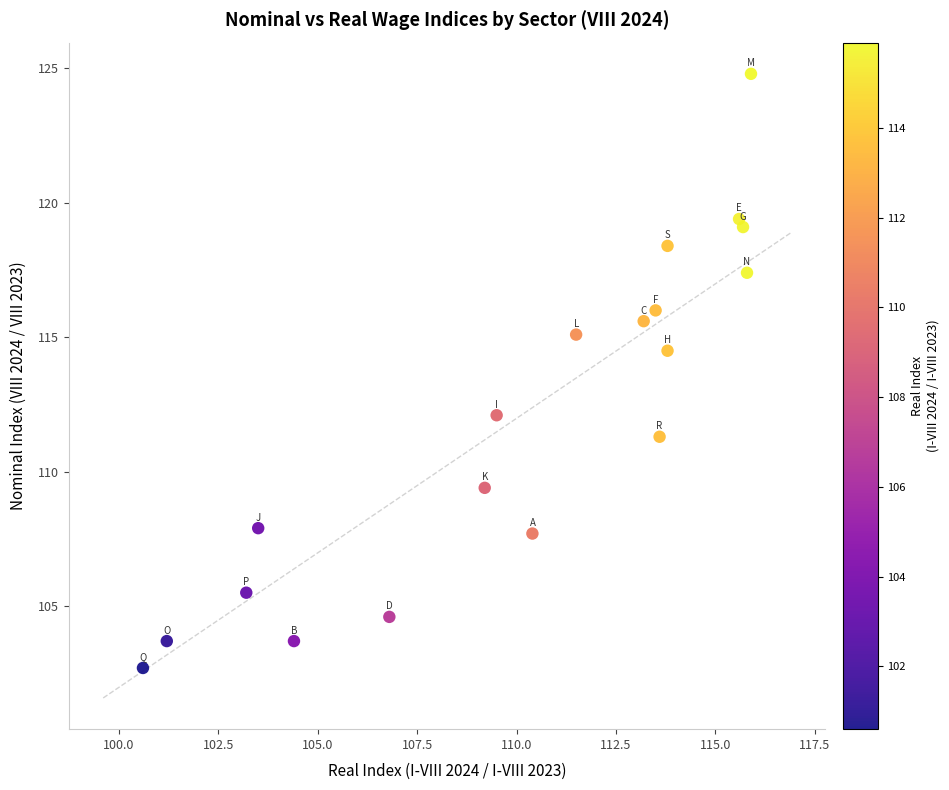

What Y value in the scatter plot is closest to 113?

112.1